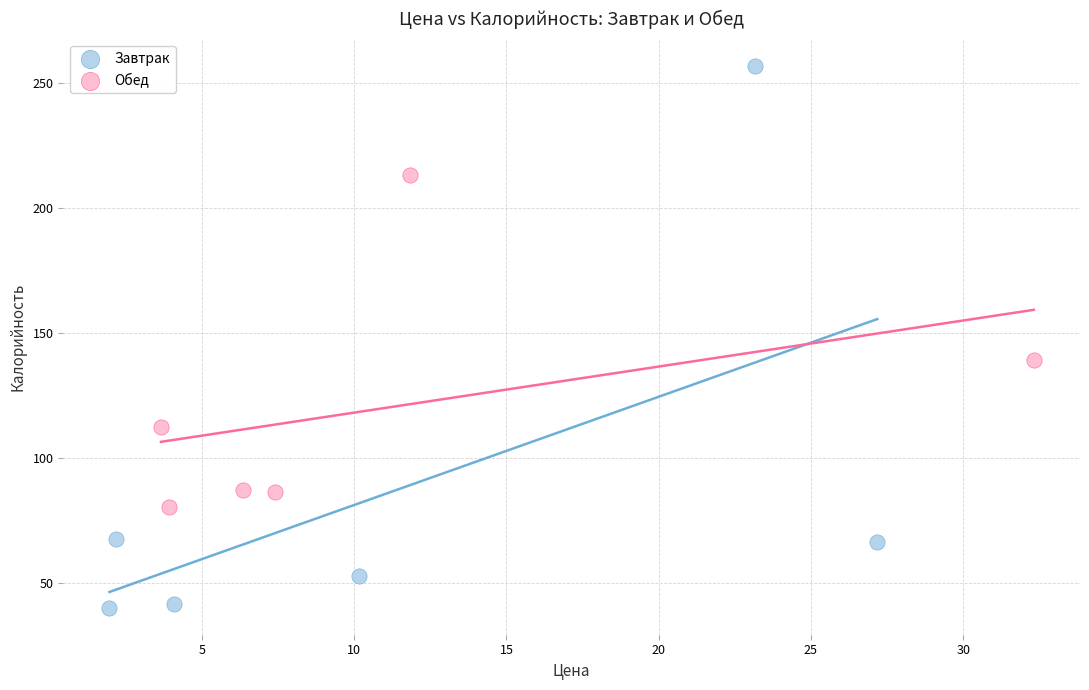

Which series reaches the minimum Y coordinate?

Завтрак